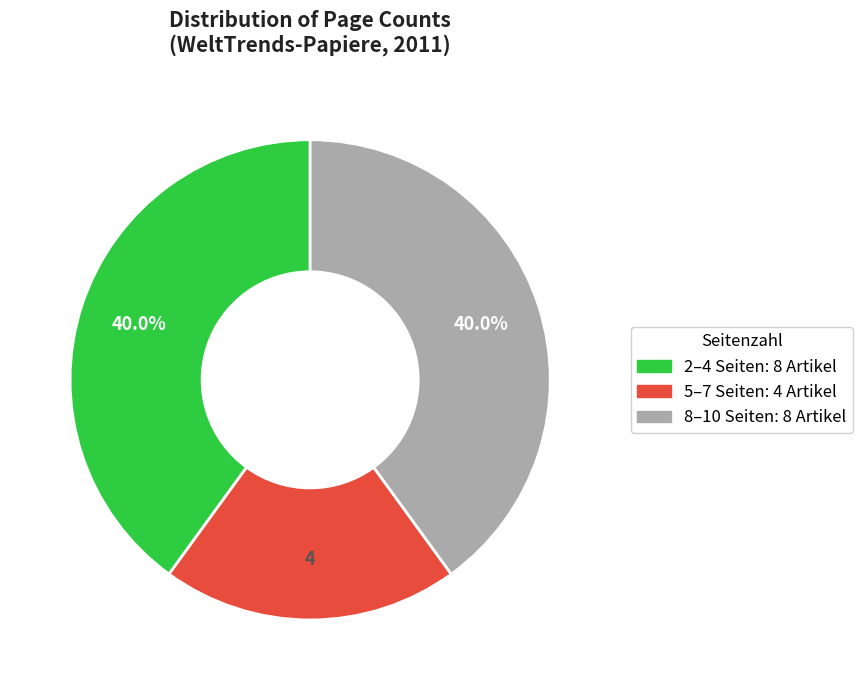

Count the number of slices in the pie.

3